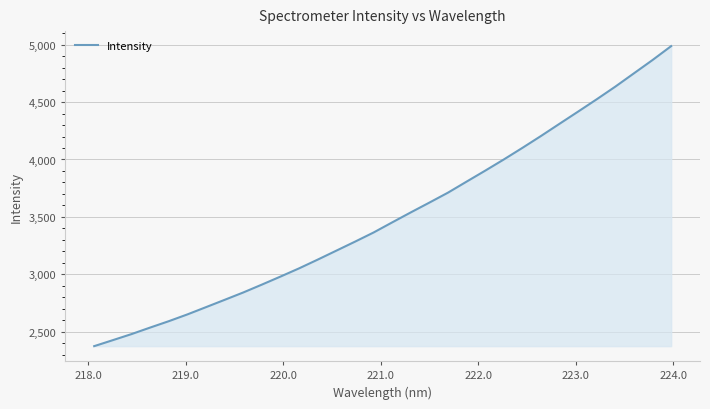

What is the smallest value displayed?

2374.7